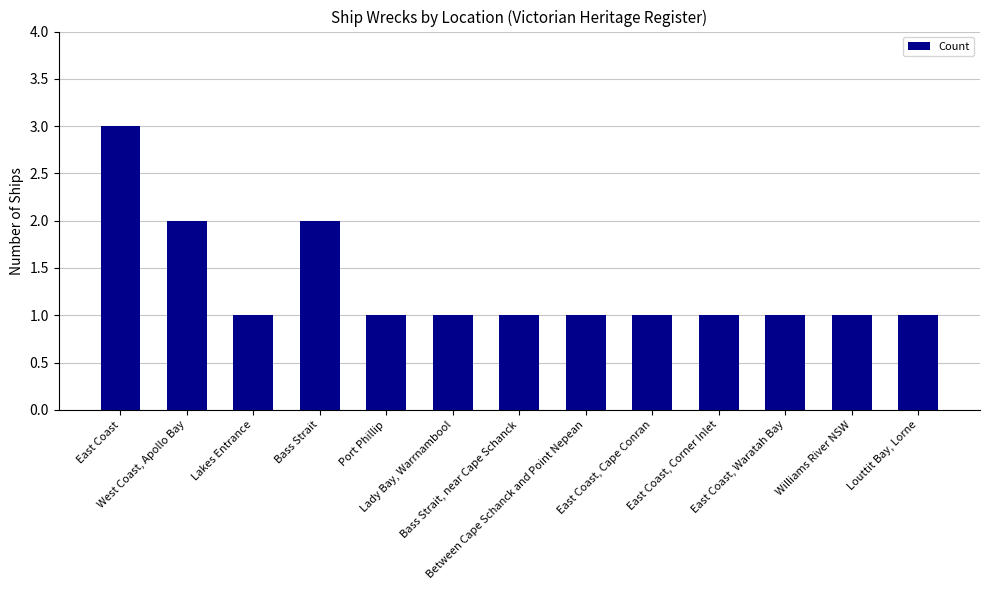

What is the label of the 6th bar from the left?

Lady Bay, Warrnambool